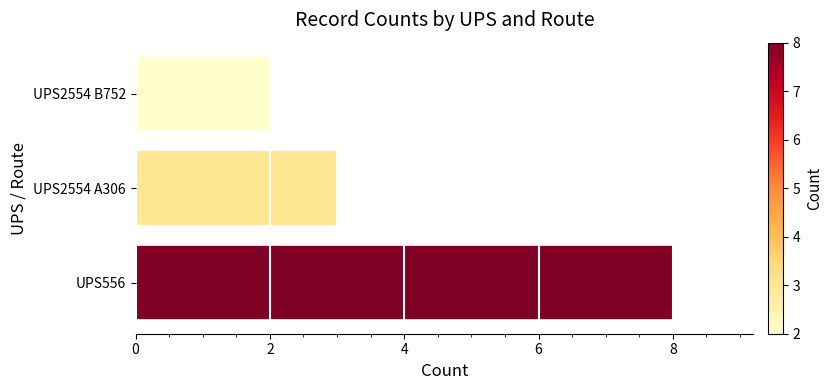

True or false: the data shows 1 at UPS2554 B752.

False